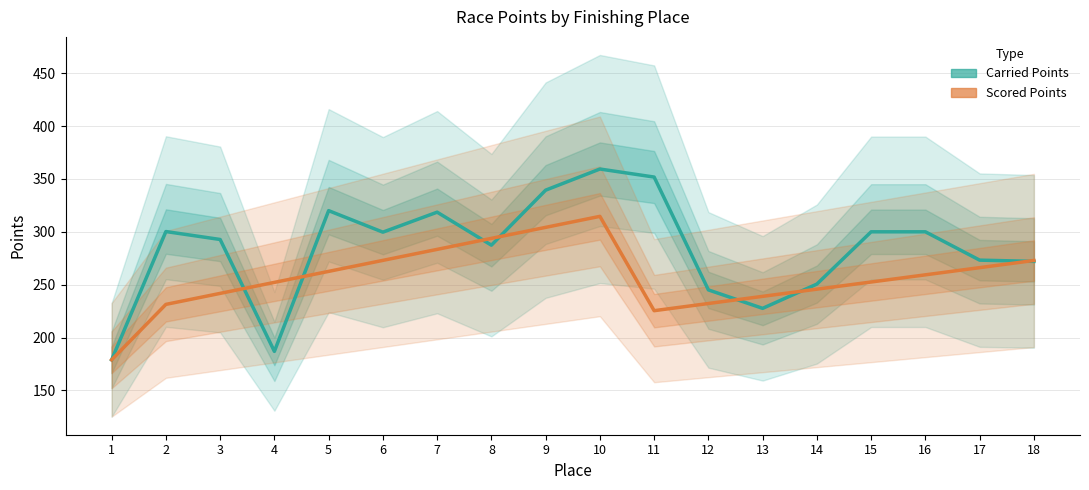

True or false: Scored Points and Carried Points intersect in this chart.

True